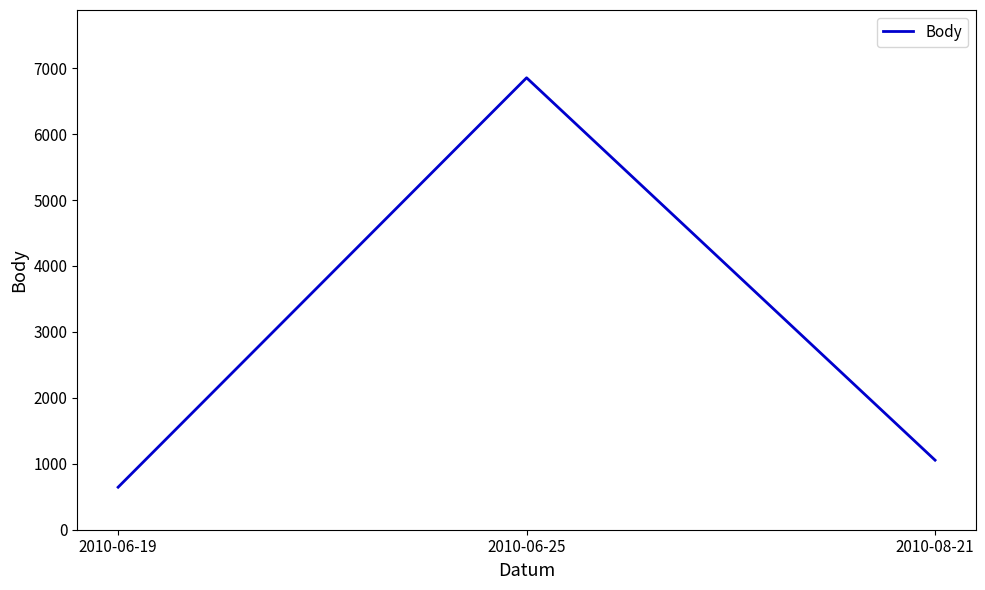

Is this an area chart (filled region under the line)?

No